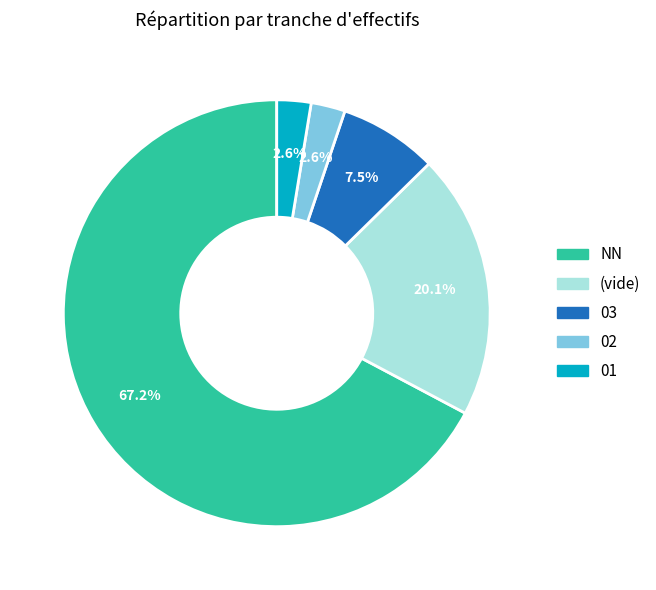

Is there a majority slice in this chart?

Yes